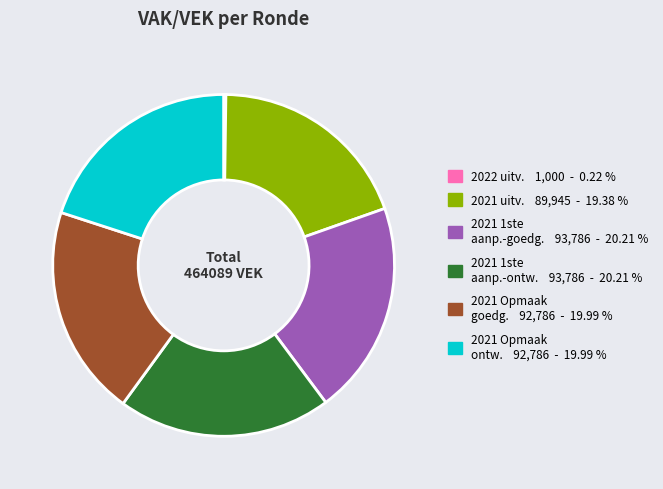

Does 2021 Opmaak goedg. 92,786 - 19.99 % represent more than half of the total?

No